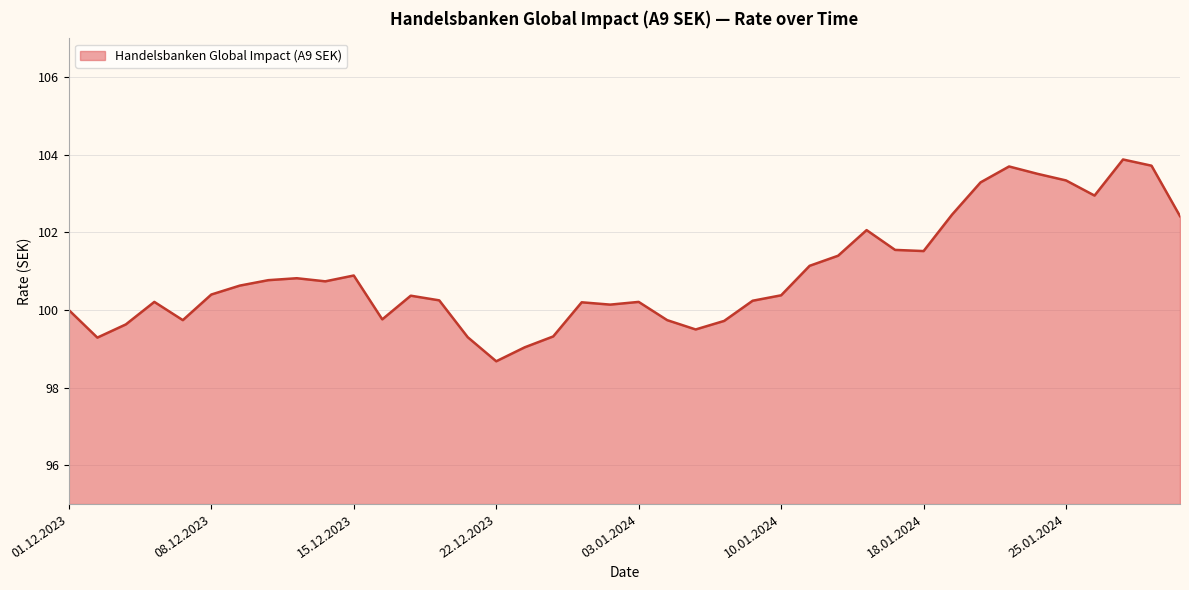

Does the chart display data point markers on the line(s)?

No